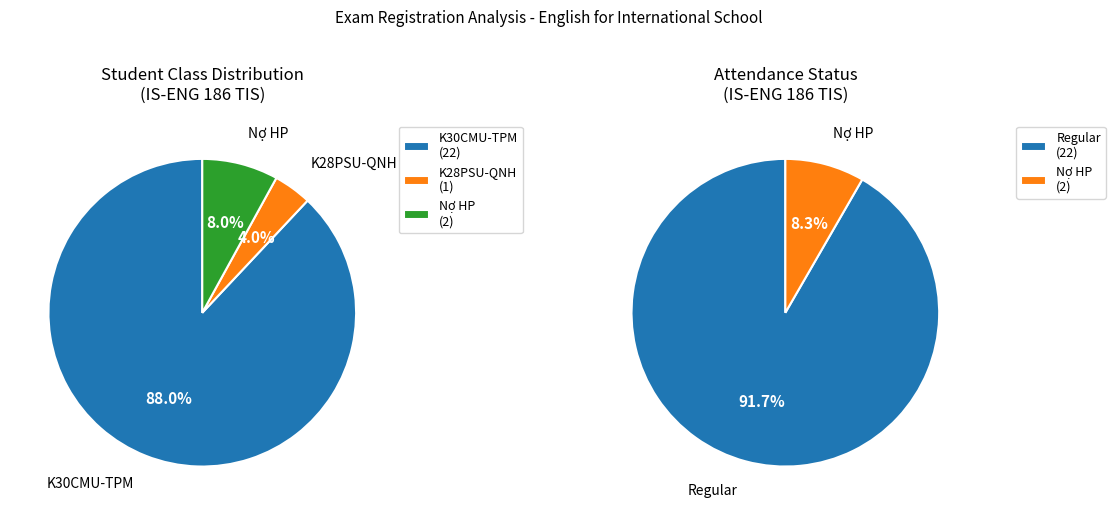

The K30CMU-TPM slice represents 88% of the pie. True or false?

True